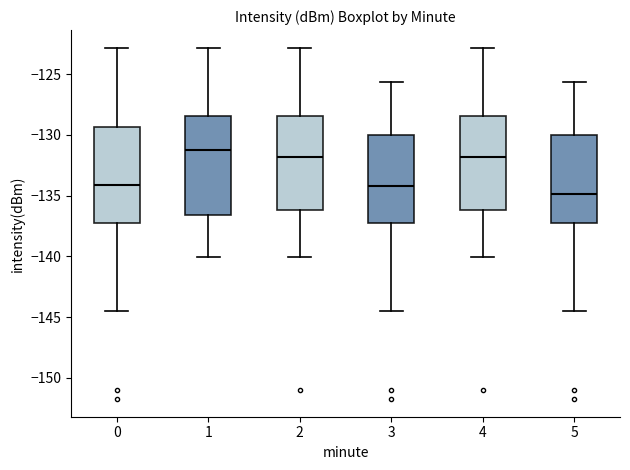

Where does the upper whisker of the box at x = 5 end on the y-axis? The values are not printed on the chart, so give them approximately, as read against the axis.

-125.5